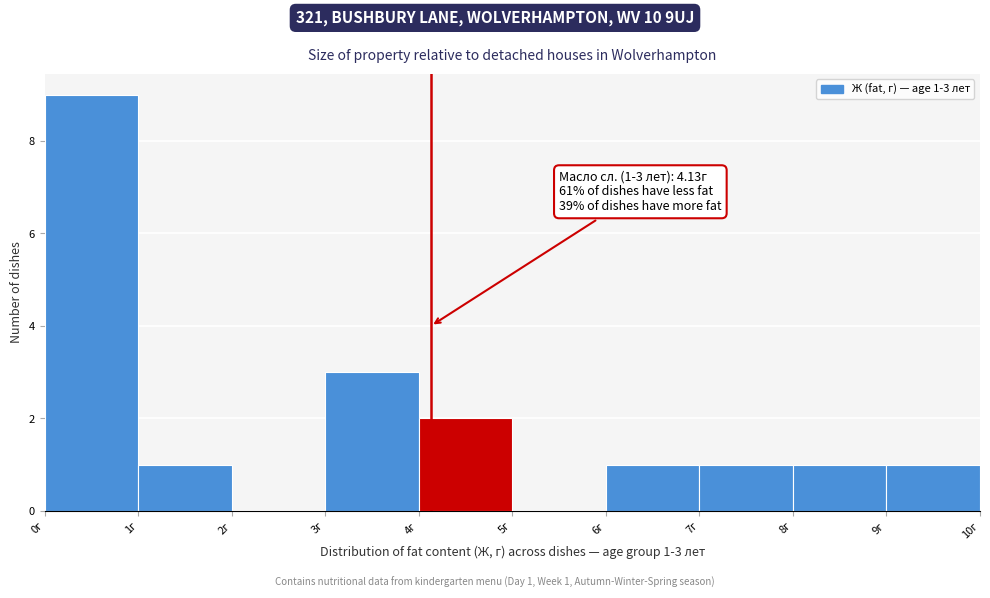

Over which range of the x-axis is the bar tallest?

0 to 1